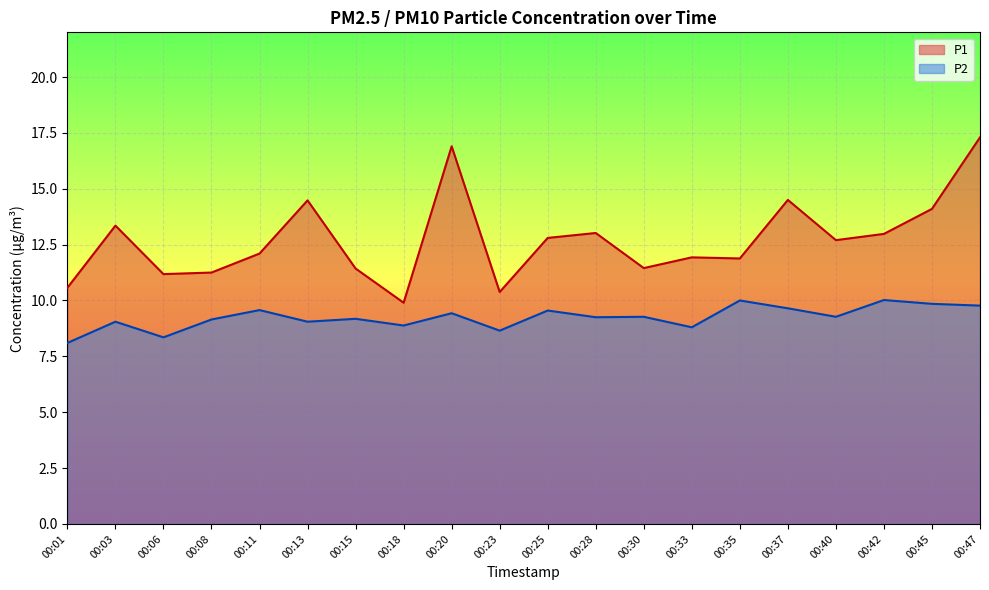

Where is the first local minimum for P1?

00:06